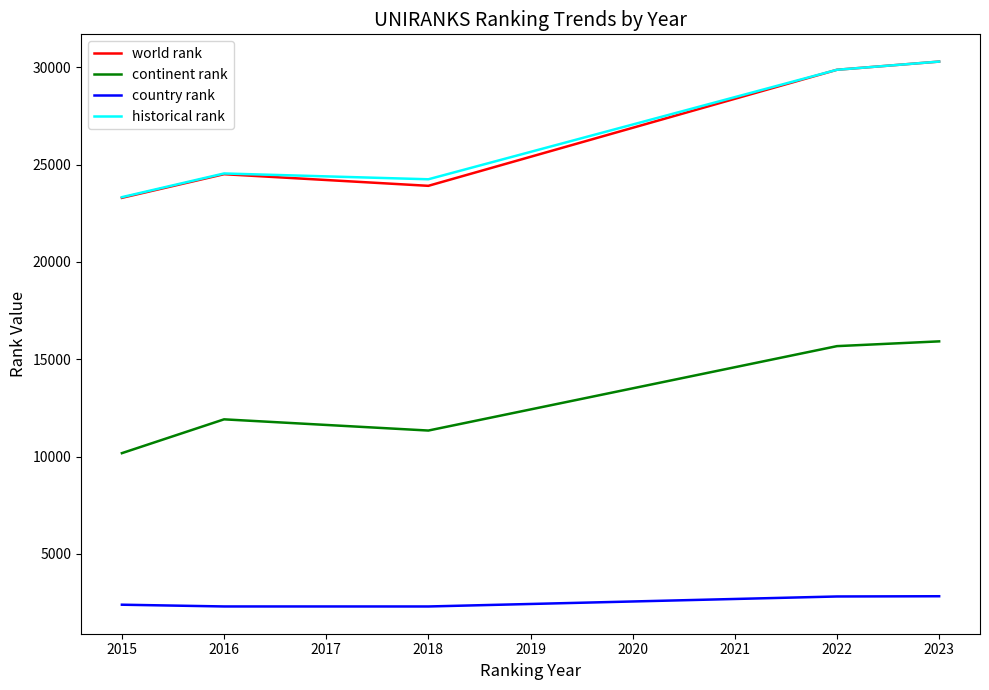

What is the greatest value displayed?

30297.0